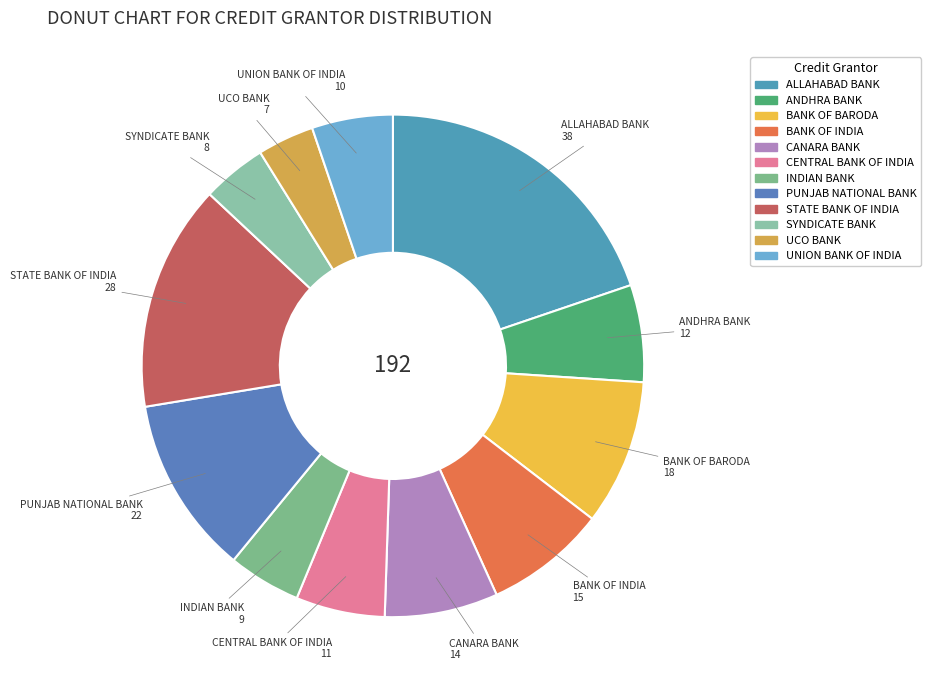

Rank the categories by value from lowest to highest.

UCO BANK, SYNDICATE BANK, INDIAN BANK, UNION BANK OF INDIA, CENTRAL BANK OF INDIA, ANDHRA BANK, CANARA BANK, BANK OF INDIA, BANK OF BARODA, PUNJAB NATIONAL BANK, STATE BANK OF INDIA, ALLAHABAD BANK